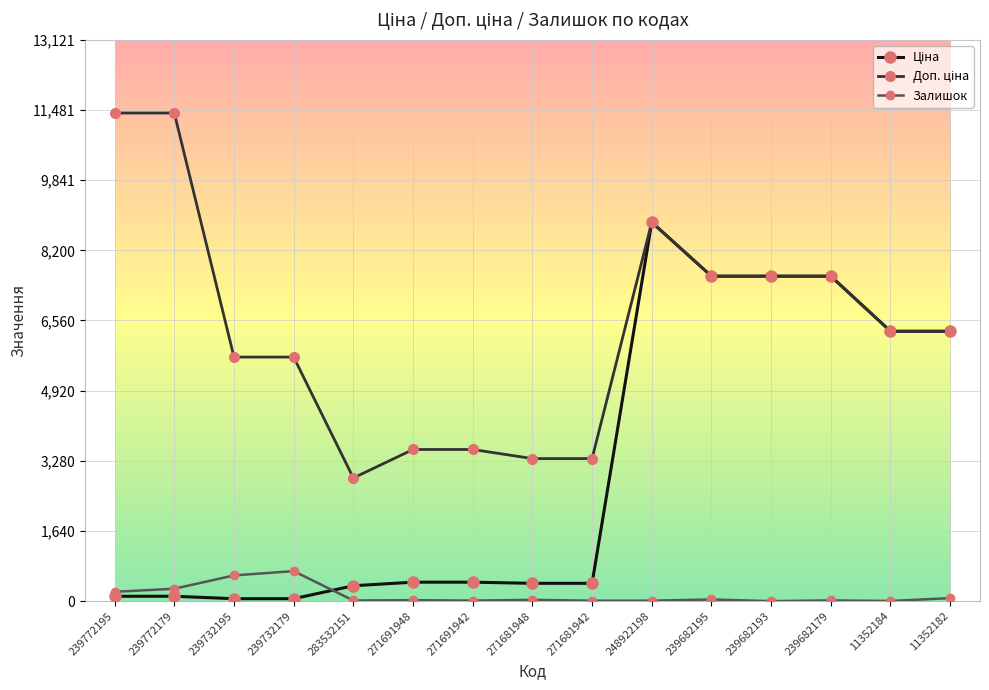

The Залишок series shows 0.0 at 239682193. True or false?

True